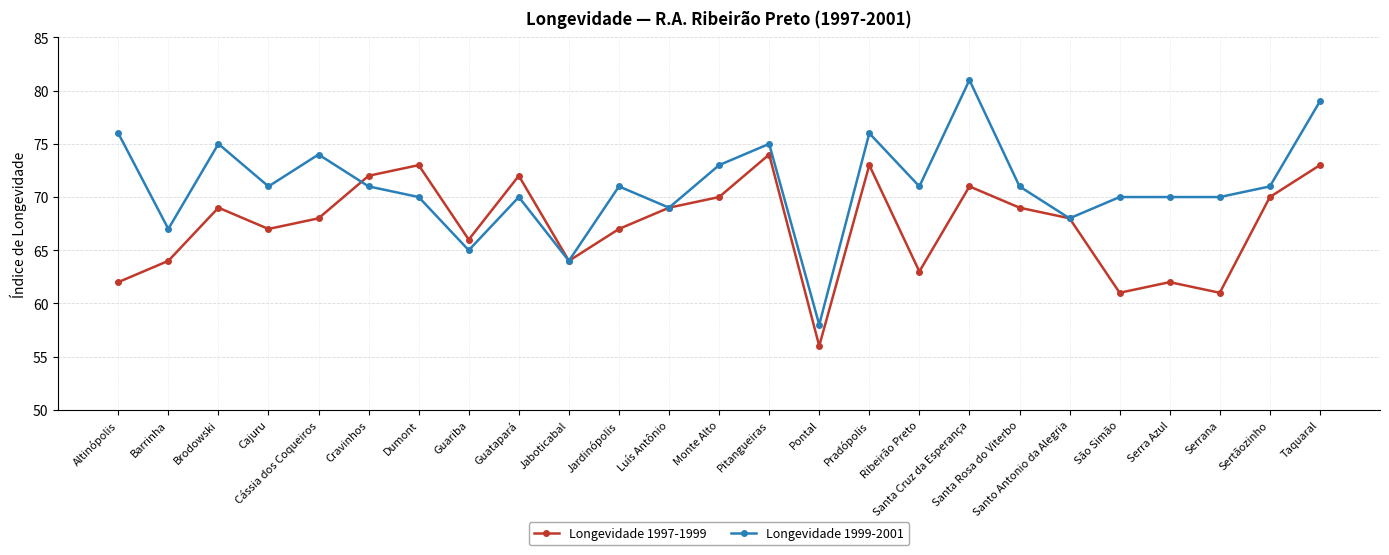

What are all the series names shown in the legend?

Longevidade 1997-1999, Longevidade 1999-2001